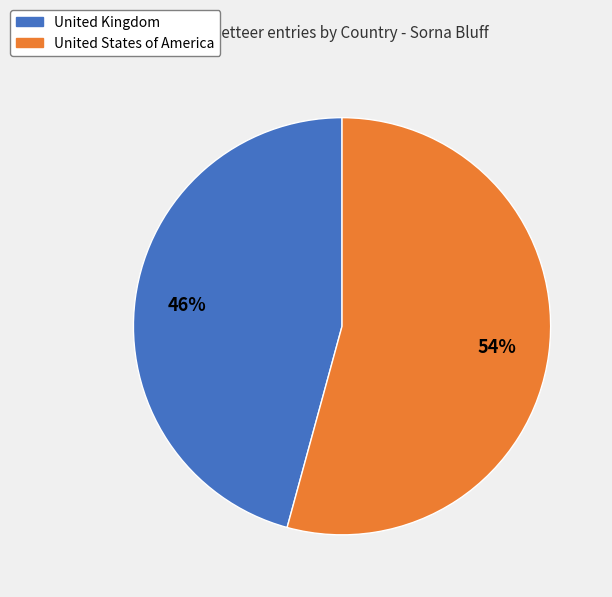

What is the ratio of the value at United States of America to the value at United Kingdom?

1.2